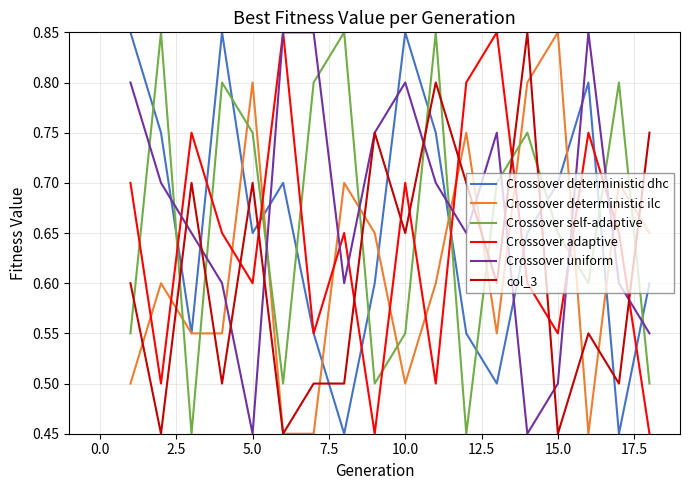

How many times do Crossover self-adaptive and Crossover uniform cross each other?

12